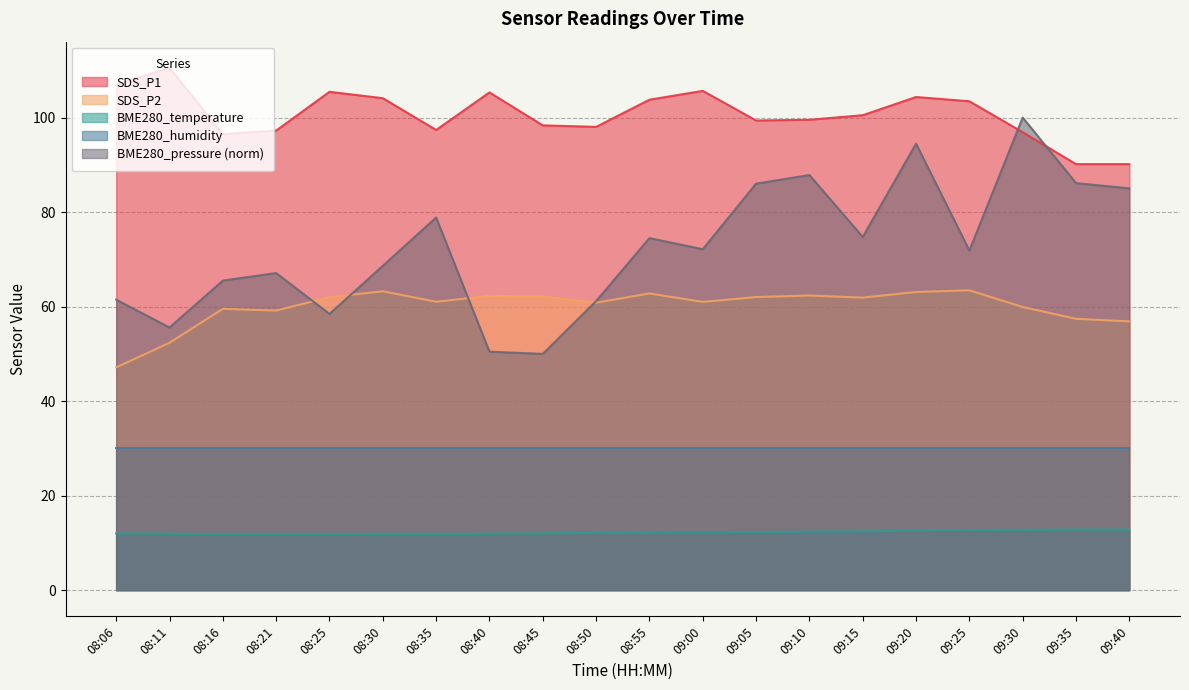

At which label is BME280_temperature closest to 12?

08:06